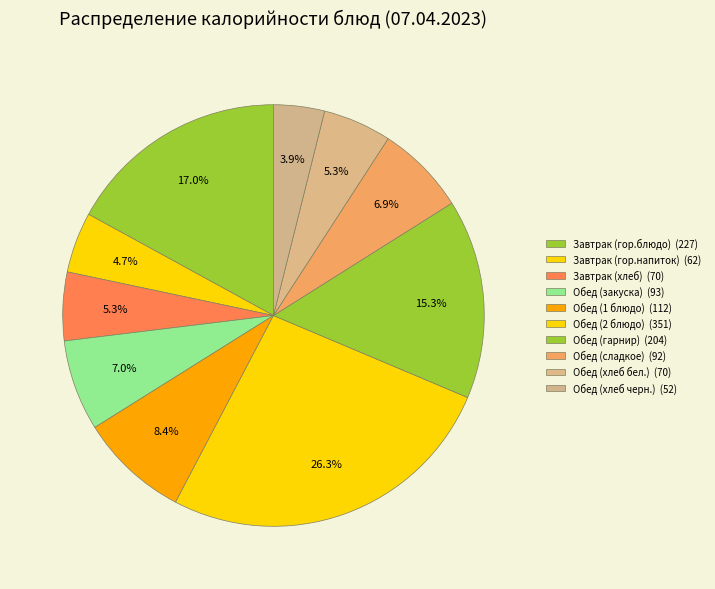

Count the number of slices in the pie.

10